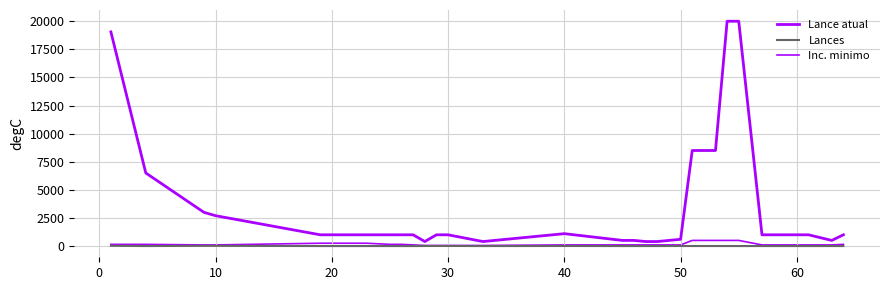

Does the chart have visible grid lines?

Yes